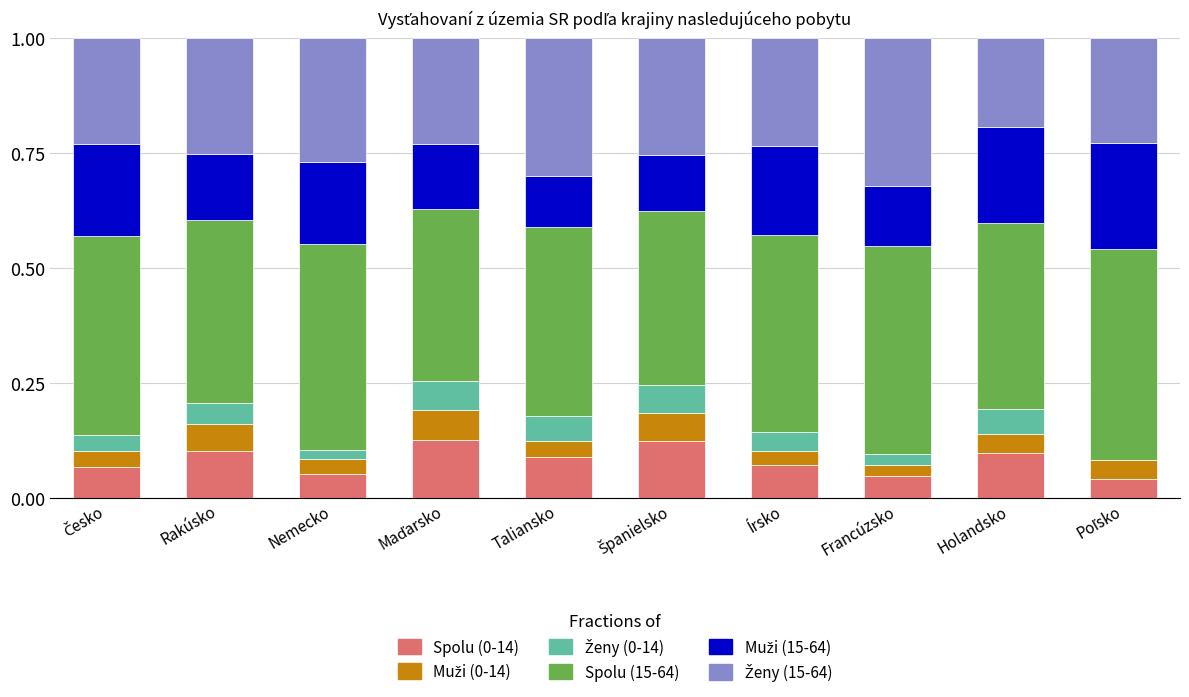

True or false: Spolu (0-14) has a value of 0.1 at Taliansko.

True